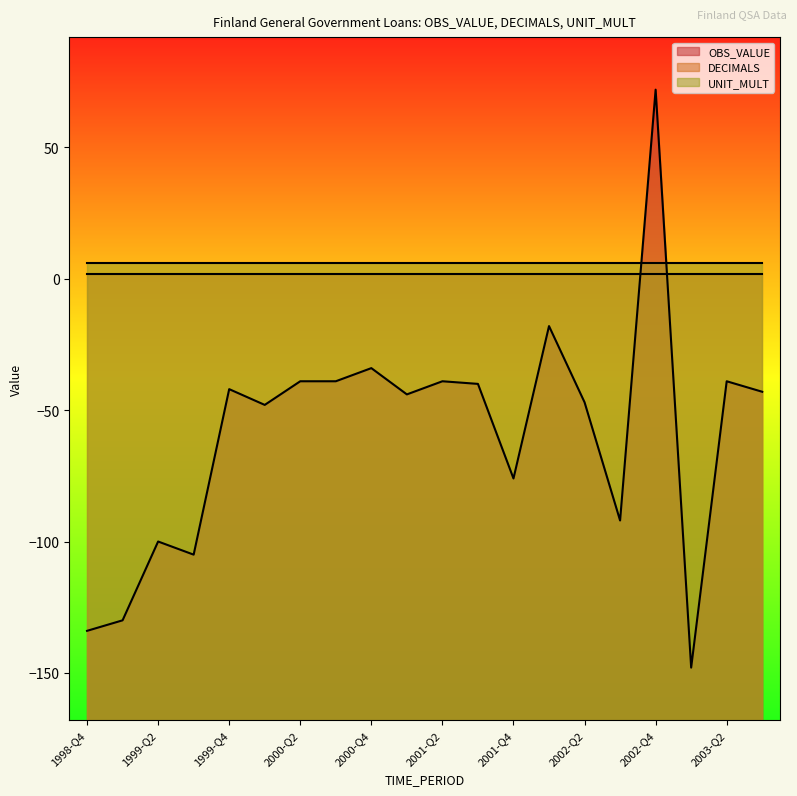

Rank the categories by UNIT_MULT value from highest to lowest.

1998-Q4, 1999-Q1, 1999-Q2, 1999-Q3, 1999-Q4, 2000-Q1, 2000-Q2, 2000-Q3, 2000-Q4, 2001-Q1, 2001-Q2, 2001-Q3, 2001-Q4, 2002-Q1, 2002-Q2, 2002-Q3, 2002-Q4, 2003-Q1, 2003-Q2, 2003-Q3